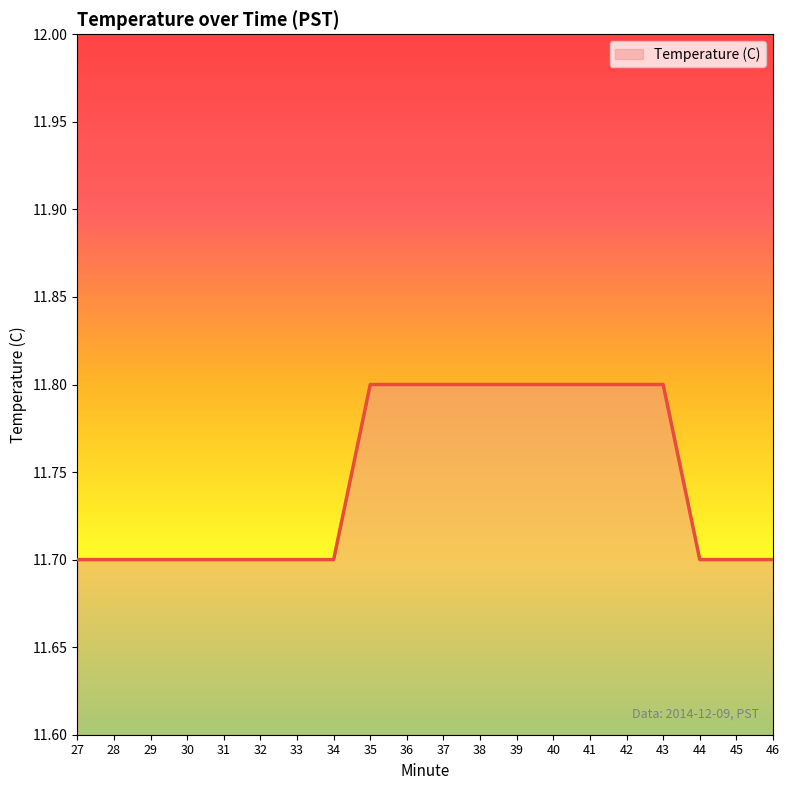

How many lines are shown in the chart?

1